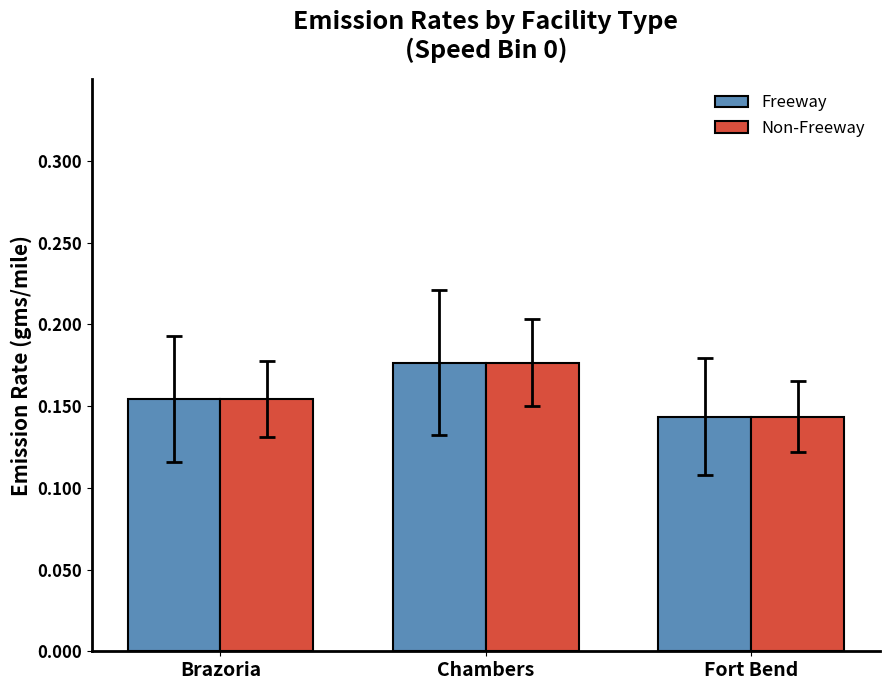

At which category does the chart reach its minimum across all series?

Fort Bend